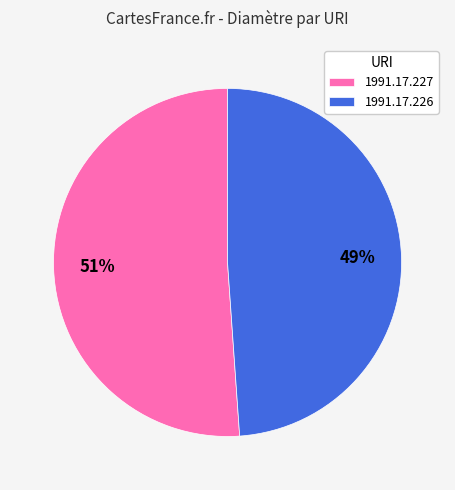

What is the largest slice in the pie chart?

1991.17.227